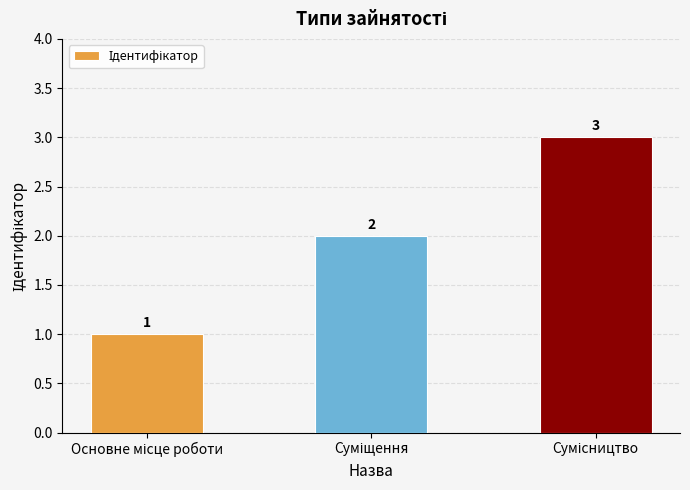

What is the sum of all values?

6